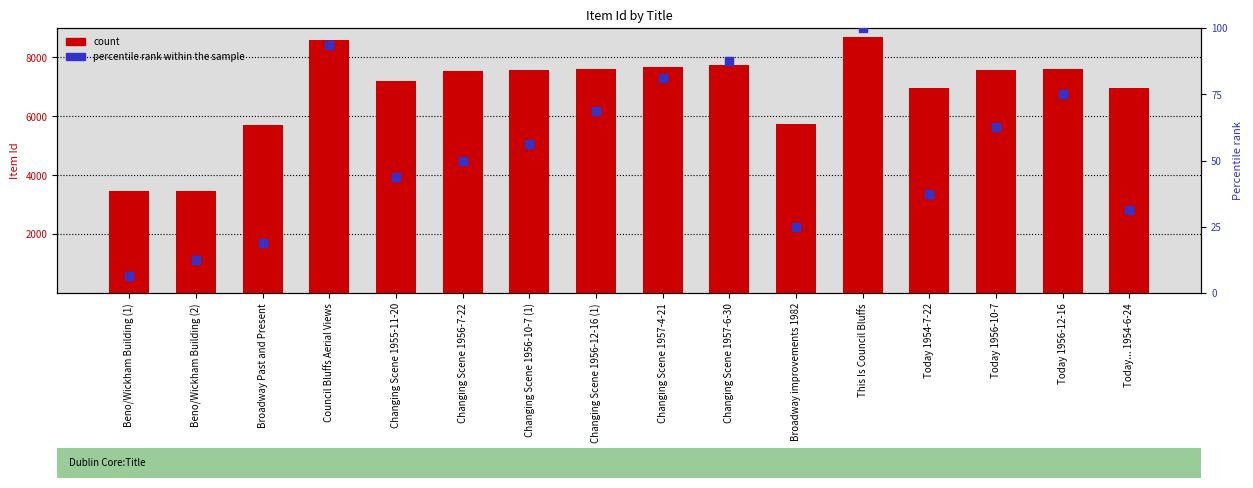

Which series has the widest spread of Y values?

count